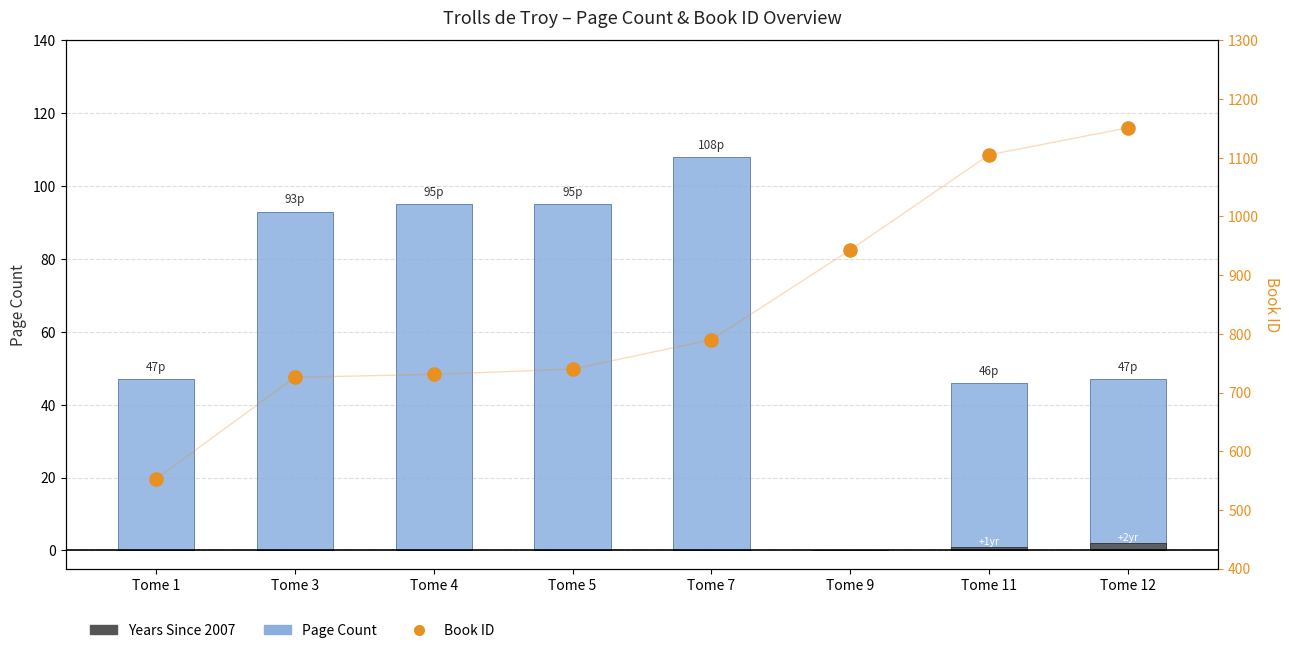

Which series contains the lowest Y value?

Page Count